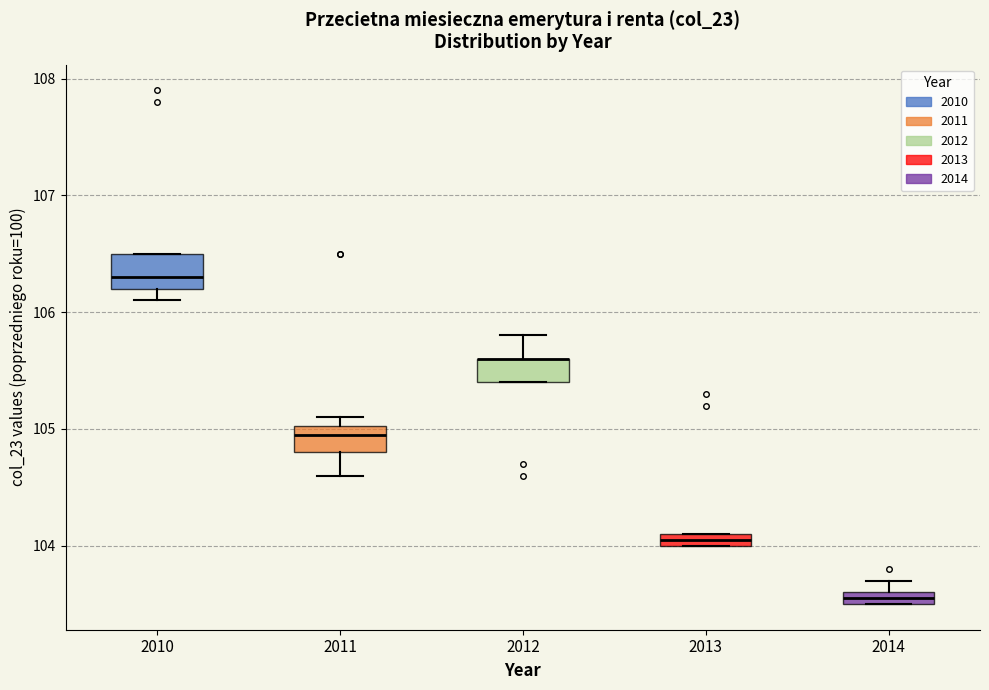

Where is the upper edge of the box at x = 2013 on the y-axis? The values are not printed on the chart, so give them approximately, as read against the axis.

104.1